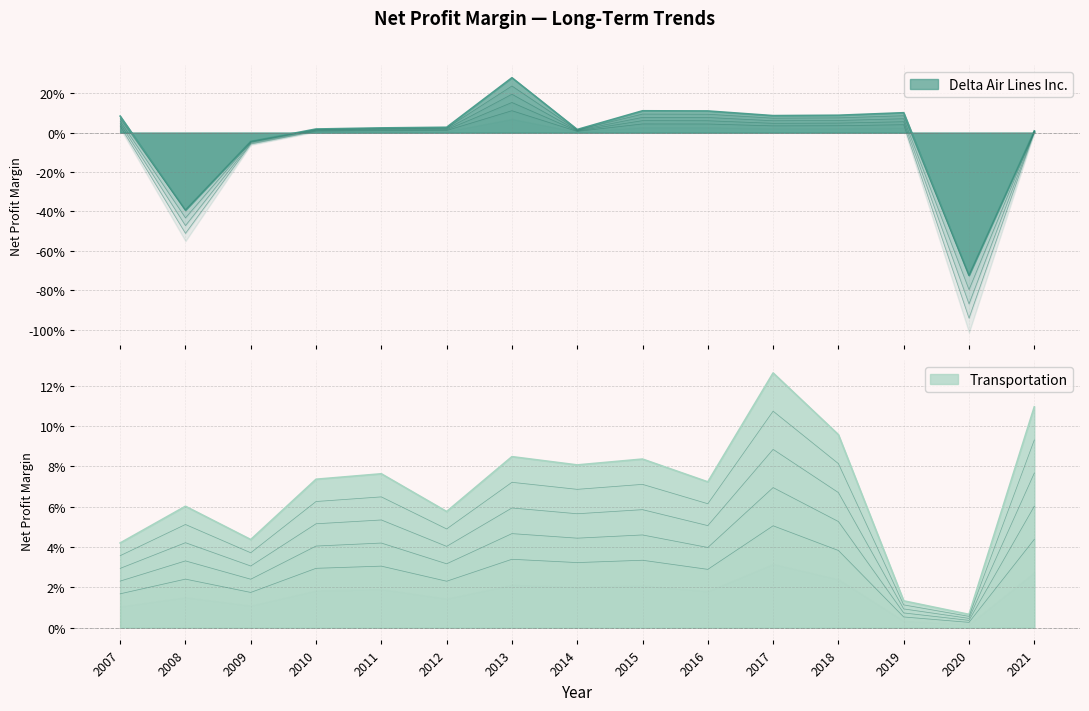

True or false: Delta Air Lines Inc. has a value of 0.1 at 2016.

True